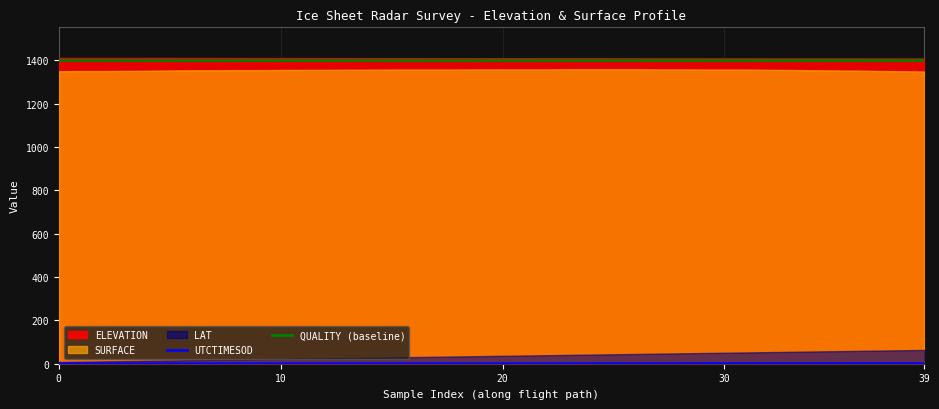

What is the label of the 6th point from the right?

34